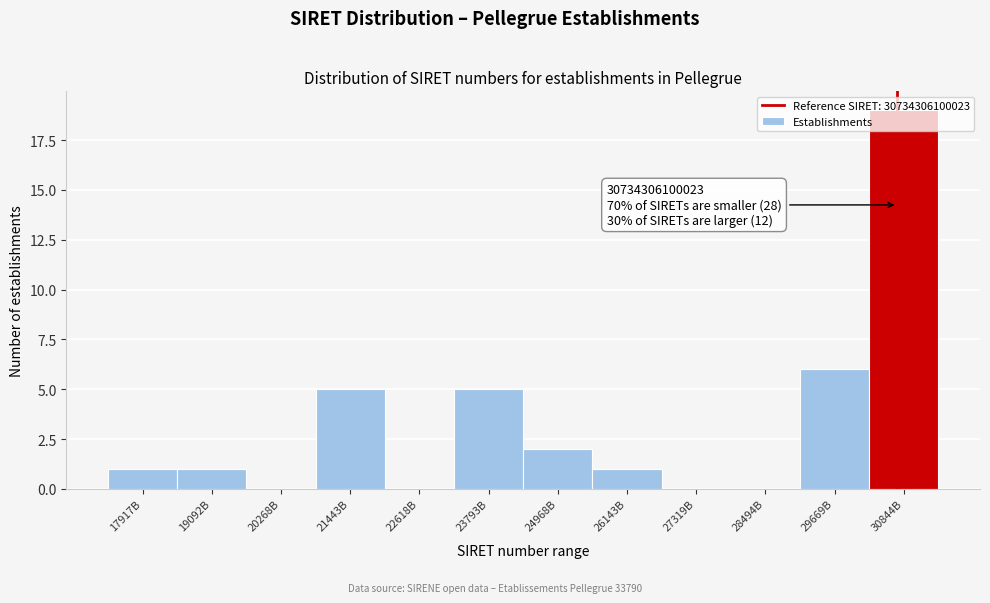

Where is the data nearest to the value 9?

29669B